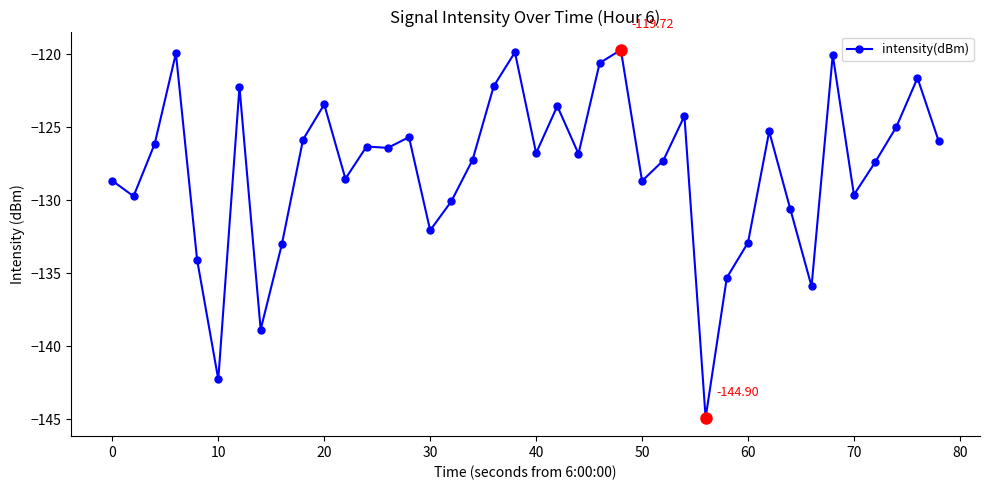

What is the average value?

-127.9